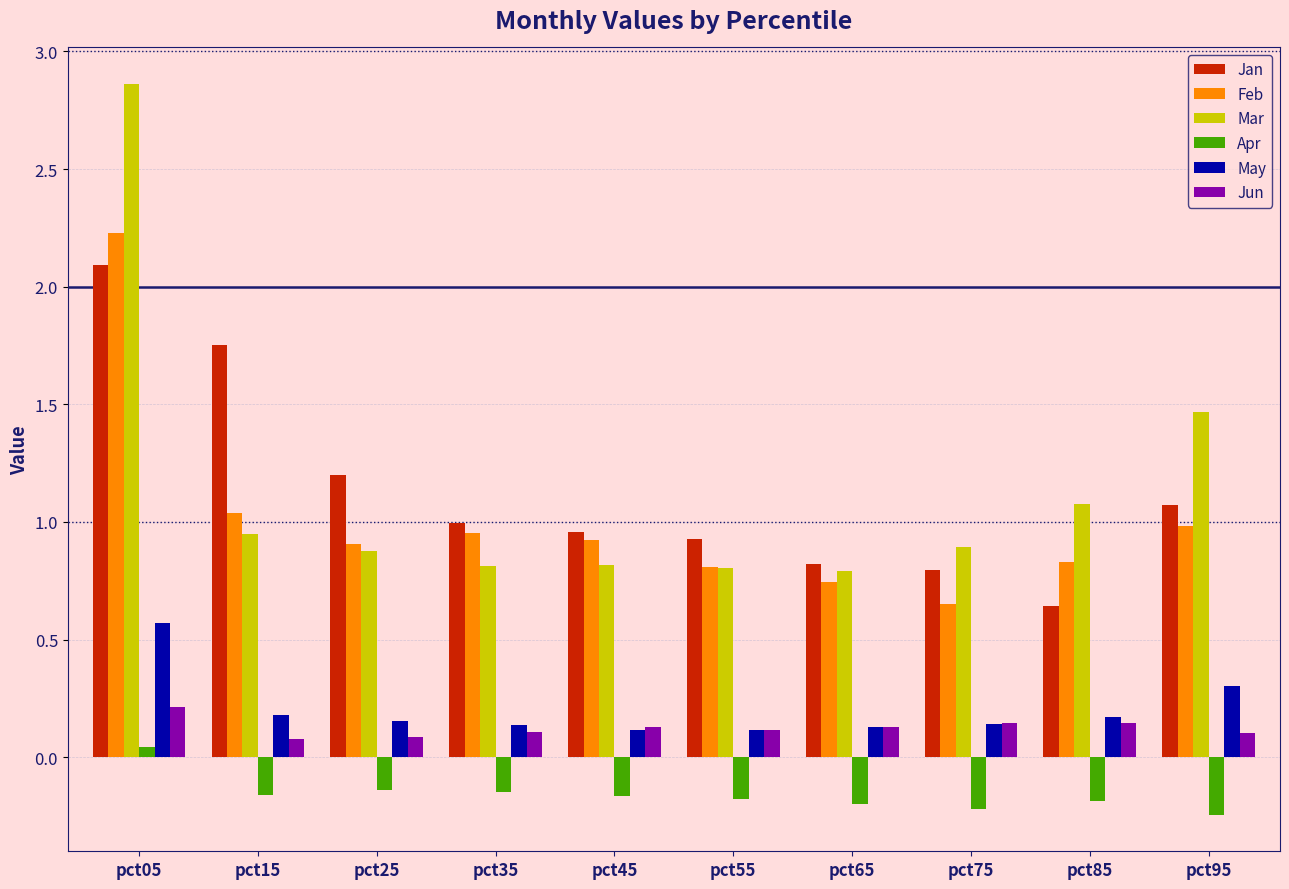

Rank the series by their maximum value, from highest to lowest.

Mar, Feb, Jan, May, Jun, Apr